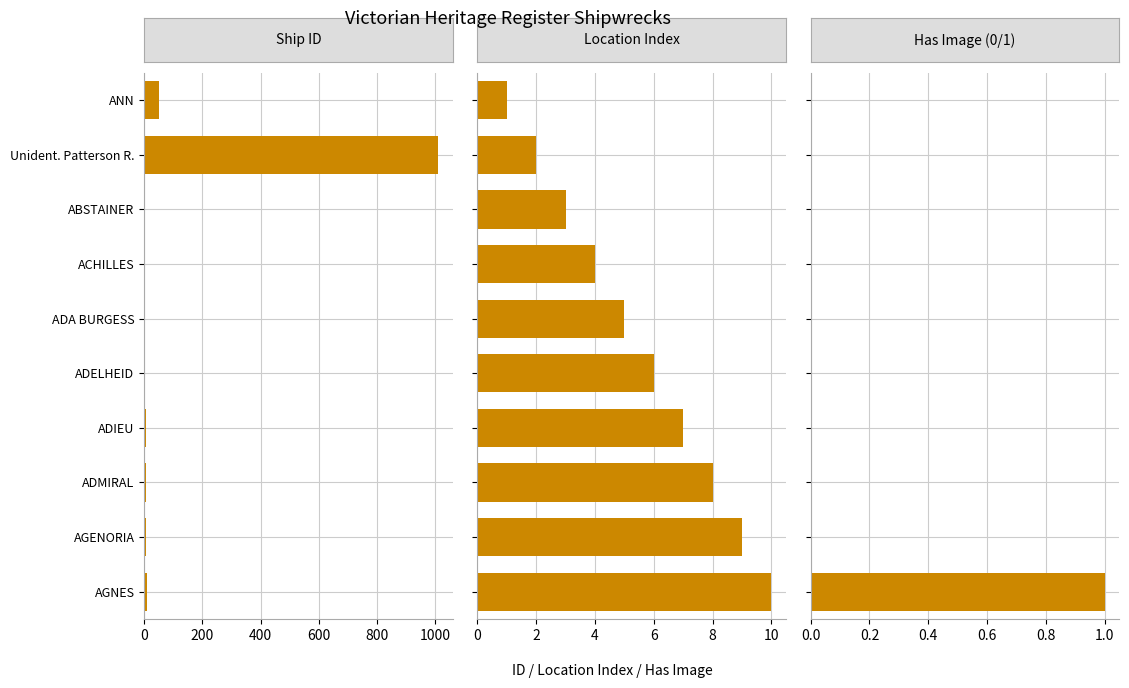

Is it true that Location Index equals 16 at 9?

False